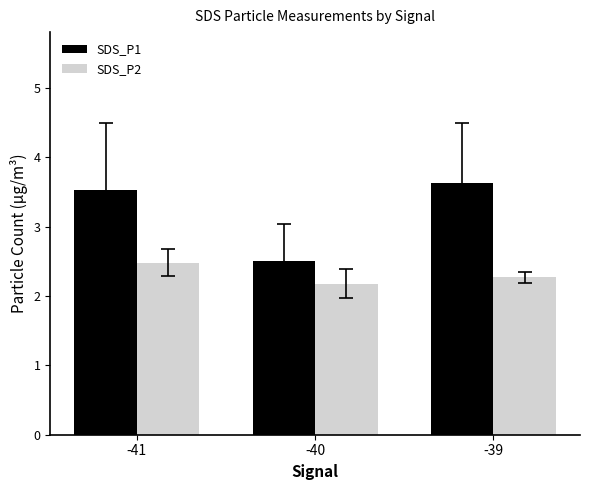

What is the difference between the maximum and minimum values in the SDS_P1 series?

1.1